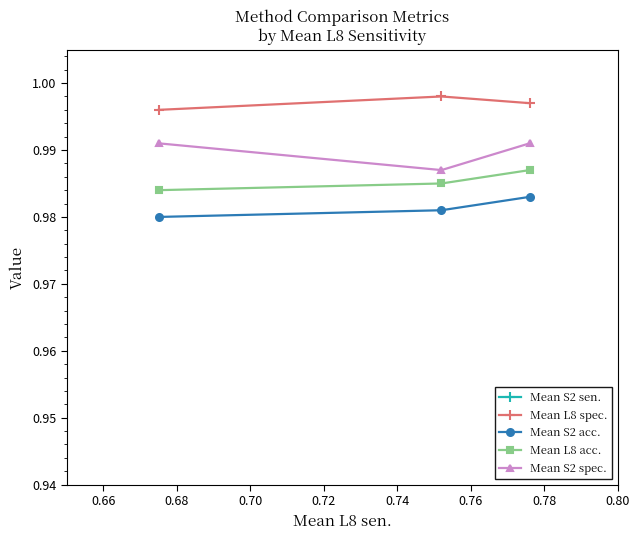

How many series are shown in this chart?

5